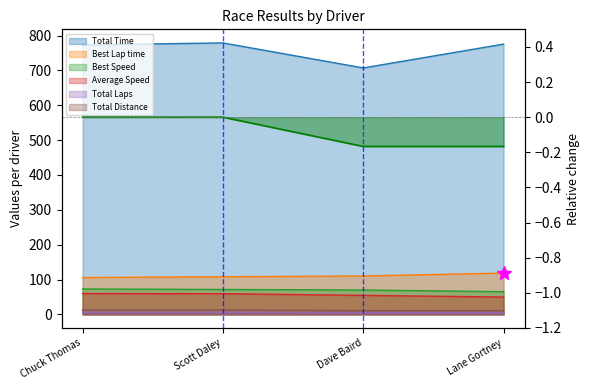

At which category is the sum across all series the highest?

Scott Daley